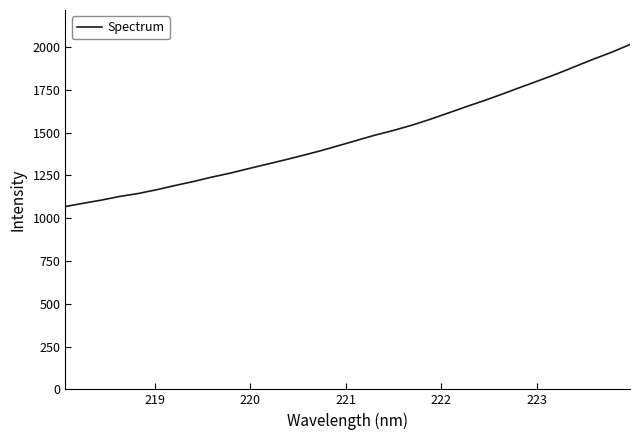

What is the maximum value shown in the chart?

2014.5